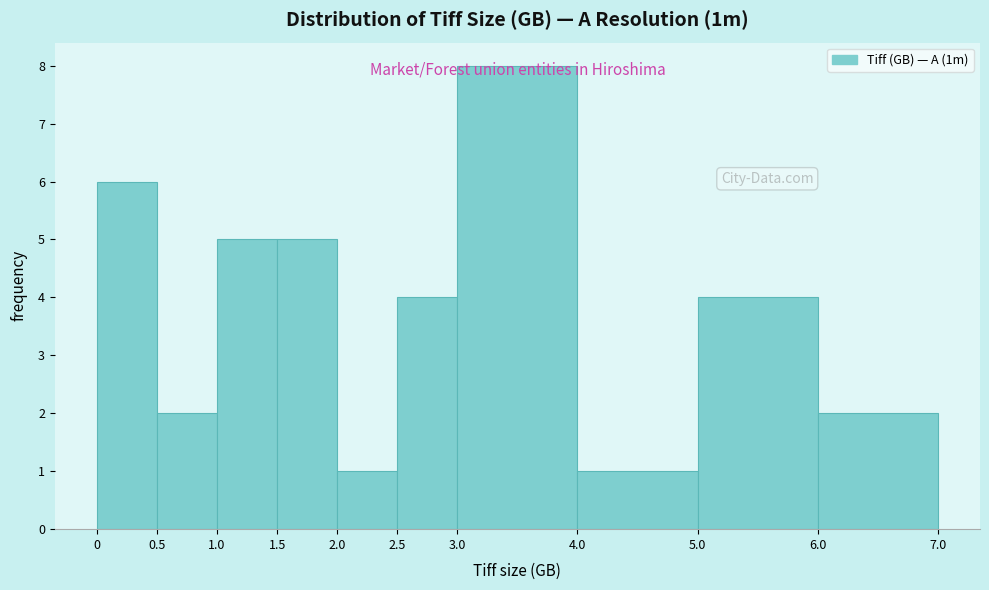

Reading left to right, list every bar in this chart as the range it spans on the x-axis followed by its height. The values are not printed on the chart, so give them approximately, as read against the axis.

0 to 0.5: 6
0.5 to 1.0: 2
1.0 to 1.5: 5
1.5 to 2.0: 5
2.0 to 2.5: 1
2.5 to 3.0: 4
3.0 to 4.0: 8
4.0 to 5.0: 1
5.0 to 6.0: 4
6.0 to 7.0: 2